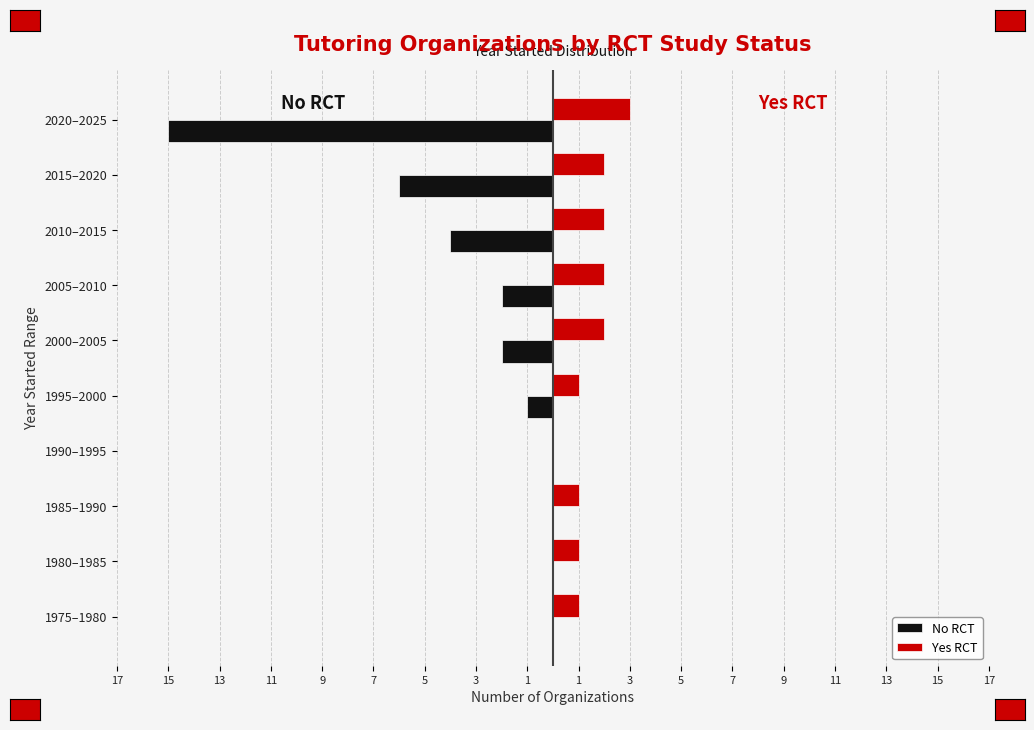

What is the smallest value displayed?

-15